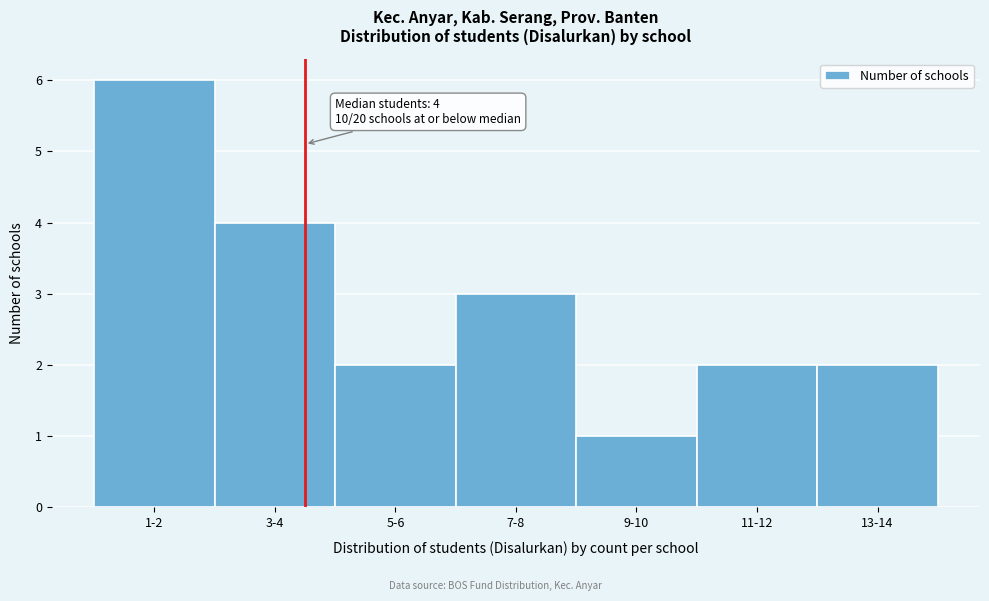

Reading left to right, extract all data points from this chart.

6	4	2	3	1	2	2